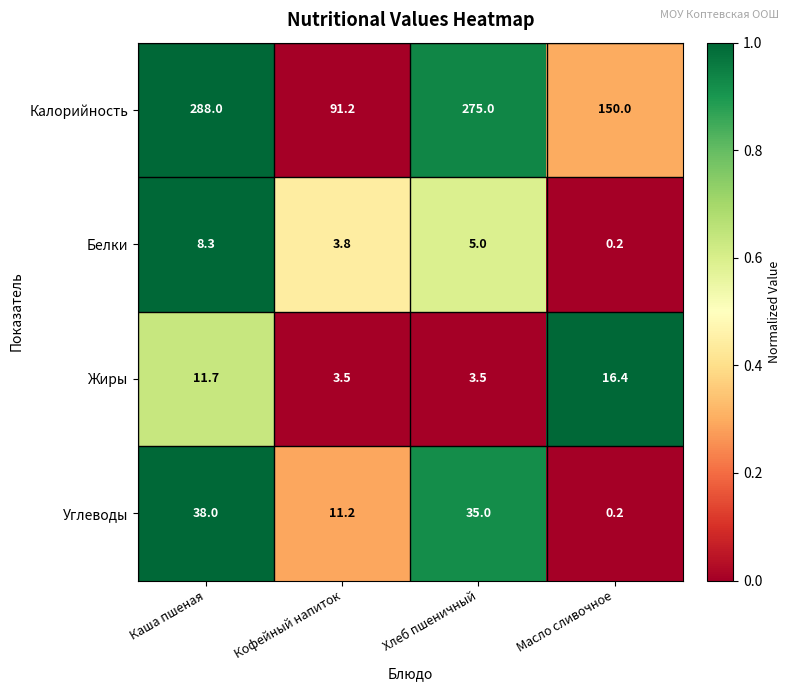

True or false: Углеводы has a value of 11.2 at Кофейный напиток.

True